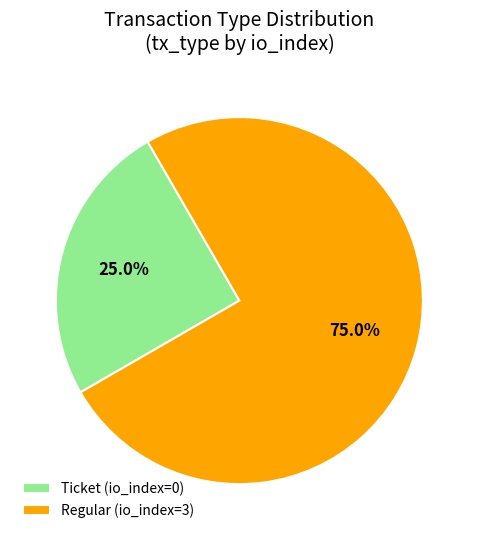

How many slices are in this pie chart?

2